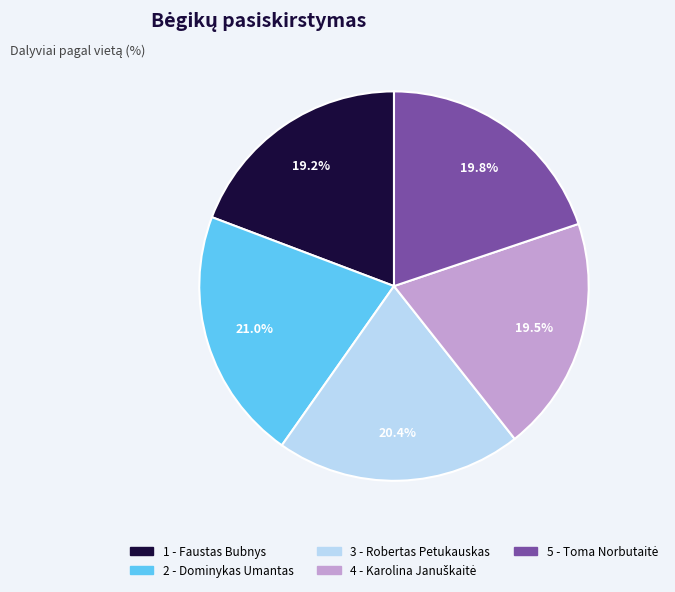

True or false: 2 - Dominykas Umantas accounts for 28% of the total.

False